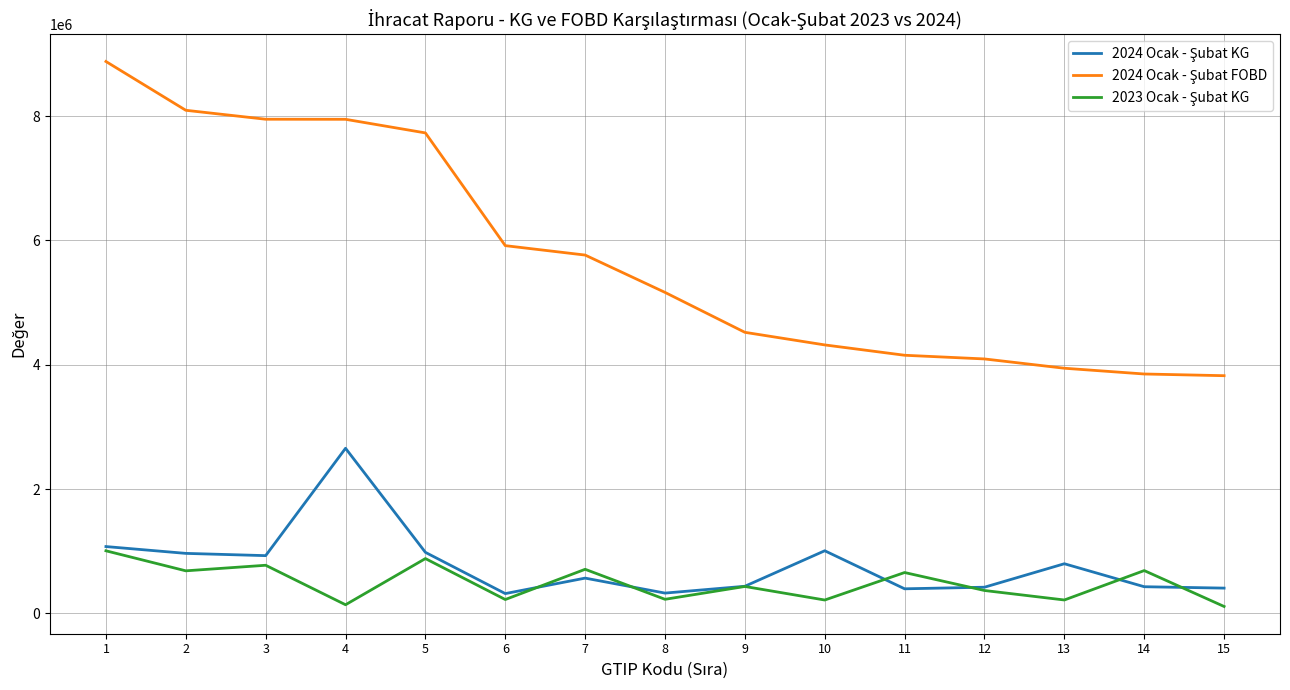

What is the total value across all series at 3?

9652048.3